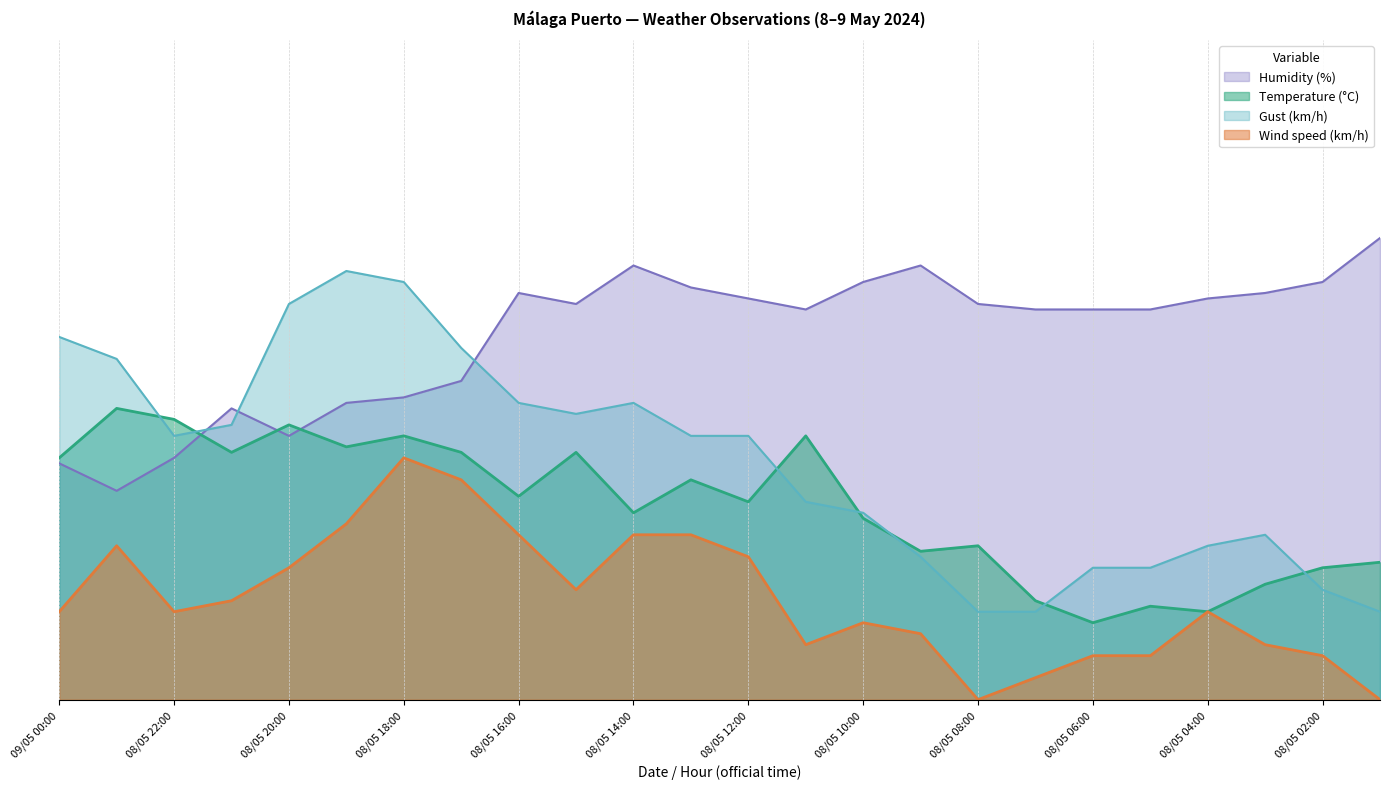

Where do Humidity (%) and Temperature (°C) first cross each other?

08/05 22:00 and 08/05 21:00